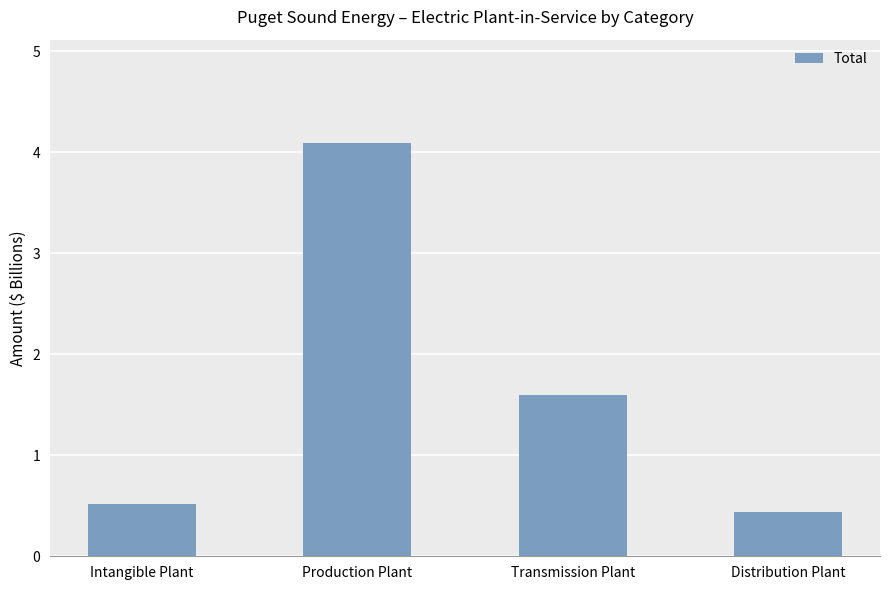

Reading left to right, what are all the values shown in this chart?

0.5	4.1	1.6	0.4